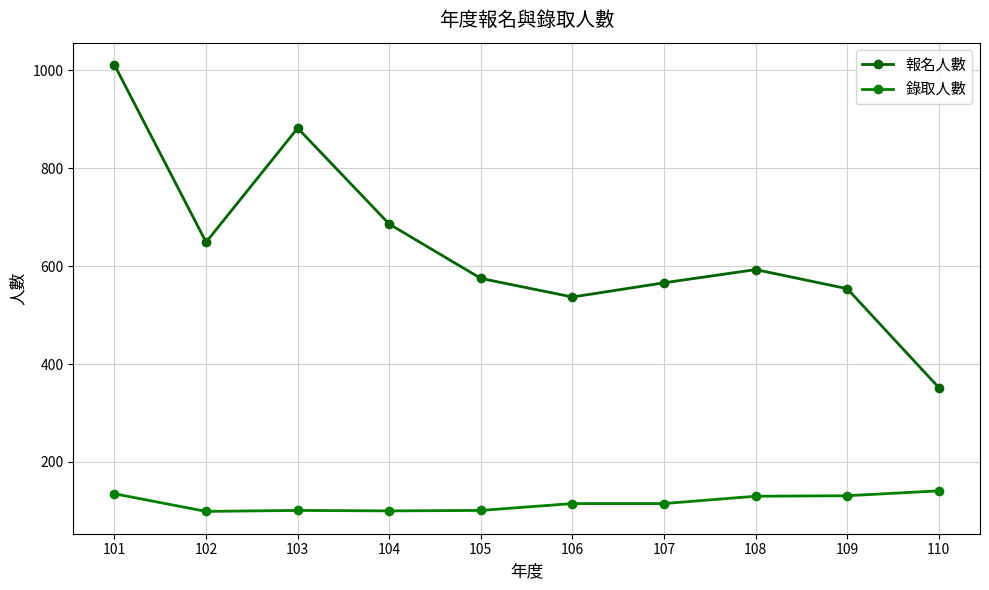

How many data points in 報名人數 are less than 593?

5